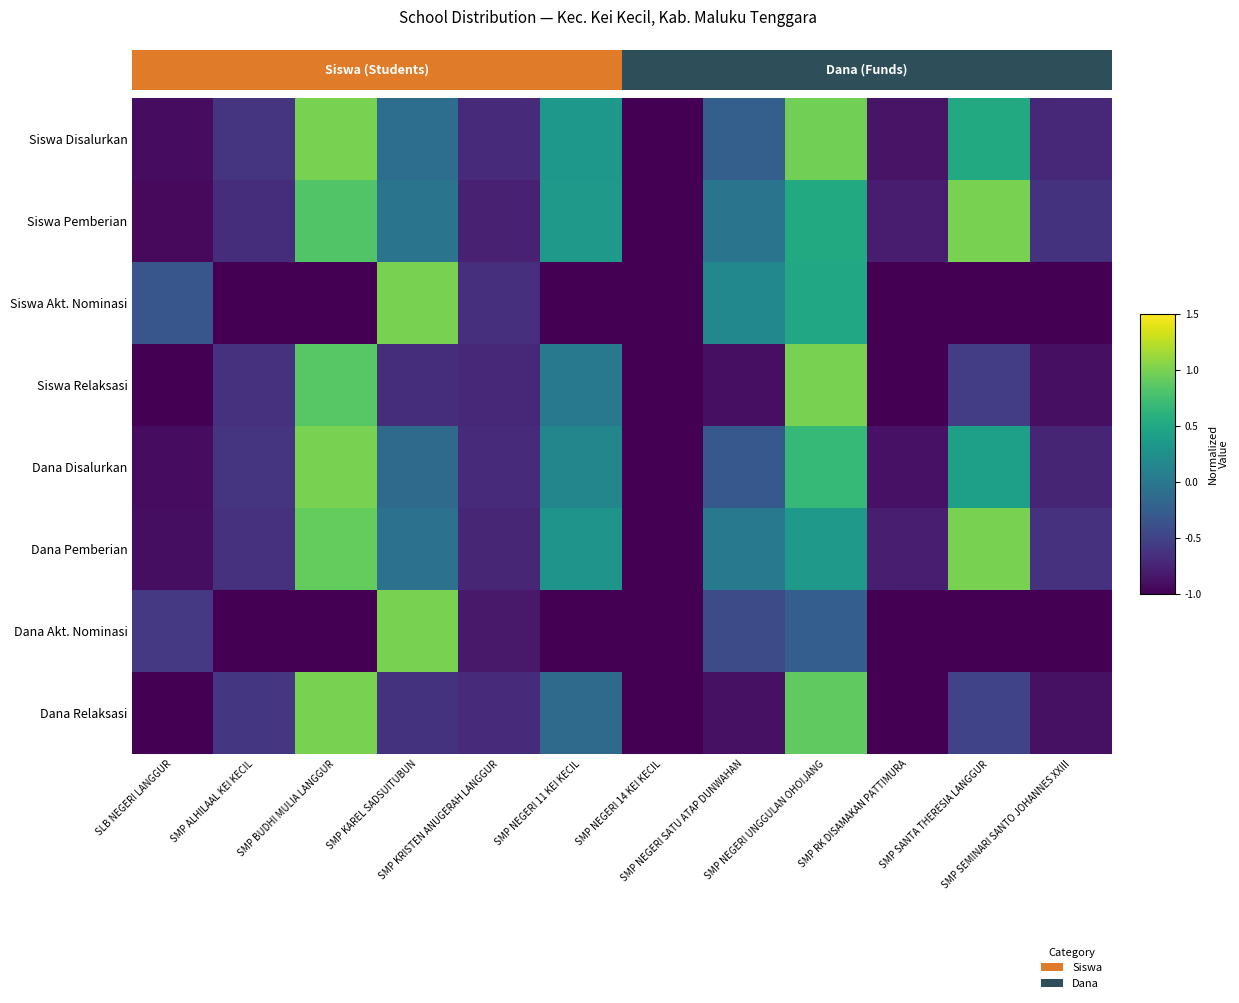

True or false: Dana Pemberian has a value of 0.1 at SMP NEGERI UNGGULAN OHOIJANG.

False